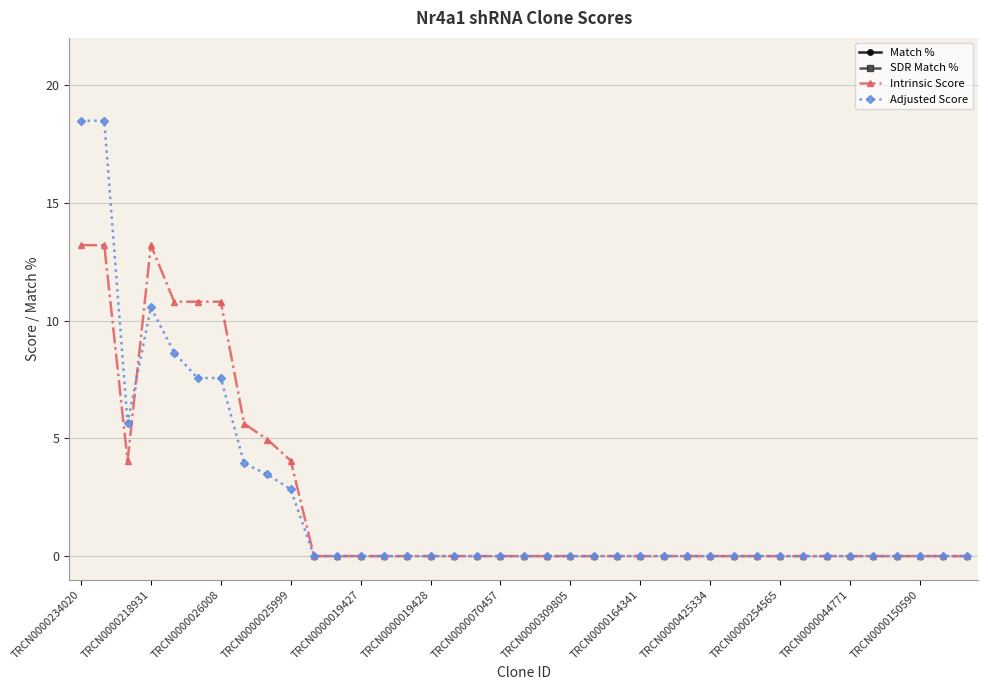

Reading left to right, extract all data points from this chart.

Match %: 100.0	100.0	100.0	100.0	100.0	100.0	100.0	100.0	100.0	100.0	95.0	95.0	90.0	90.0	90.0	90.0	90.0	85.0	85.0	85.0	85.0	85.0	85.0	85.0	85.0	85.0	85.0	80.0	80.0	80.0	80.0	80.0	80.0	80.0	80.0	80.0	82.0	86.0	86.0
SDR Match %: 100.0	100.0	100.0	100.0	100.0	100.0	100.0	100.0	100.0	100.0	95.0	95.0	95.0	89.0	89.0	89.0	89.0	89.0	89.0	89.0	89.0	89.0	89.0	89.0	89.0	89.0	89.0	89.0	89.0	89.0	89.0	89.0	89.0	89.0	89.0	89.0	86.0	85.0	85.0
Intrinsic Score: 13.2	13.2	4.0	13.2	10.8	10.8	10.8	5.6	5.0	4.0	0.0	0.0	0.0	0.0	0.0	0.0	0.0	0.0	0.0	0.0	0.0	0.0	0.0	0.0	0.0	0.0	0.0	0.0	0.0	0.0	0.0	0.0	0.0	0.0	0.0	0.0	0.0	0.0	0.0
Adjusted Score: 18.5	18.5	5.7	10.6	8.6	7.6	7.6	3.9	3.5	2.8	0.0	0.0	0.0	0.0	0.0	0.0	0.0	0.0	0.0	0.0	0.0	0.0	0.0	0.0	0.0	0.0	0.0	0.0	0.0	0.0	0.0	0.0	0.0	0.0	0.0	0.0	0.0	0.0	0.0